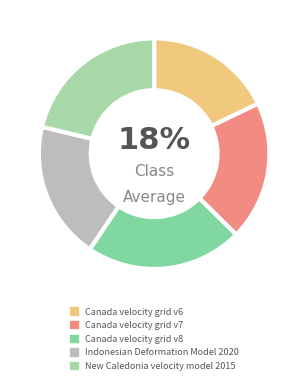

To the nearest percent, what is the average slice percentage?

20%